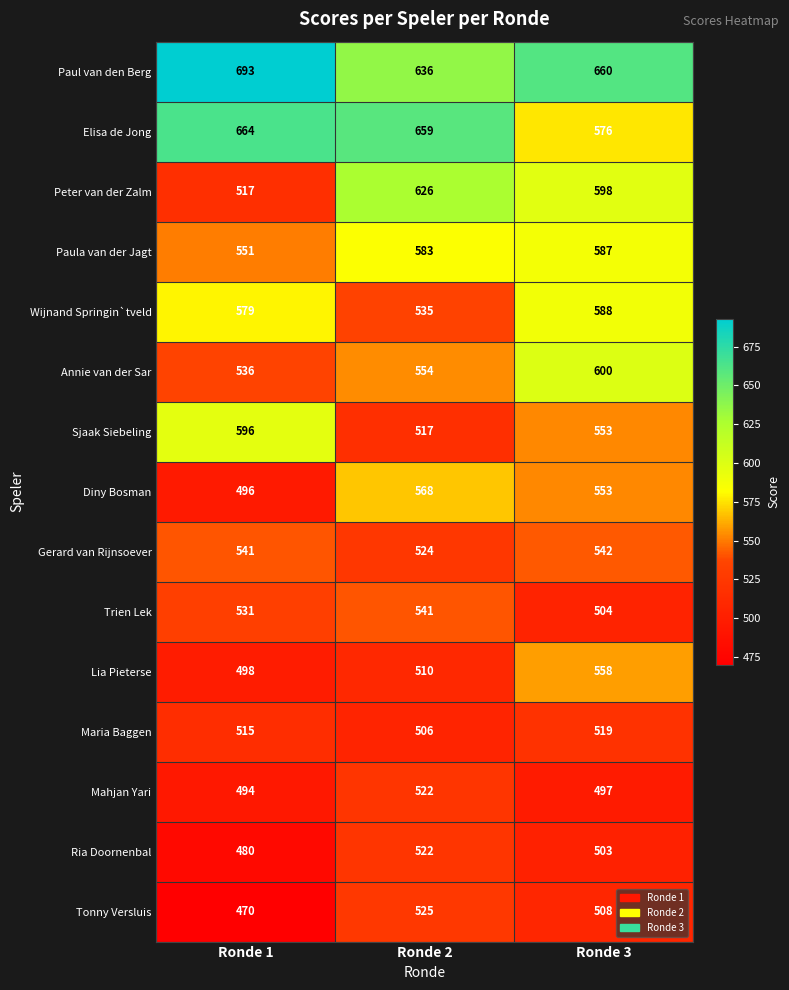

Is the value of Trien Lek at Ronde 2 greater than the value of Paula van der Jagt at Ronde 3?

No